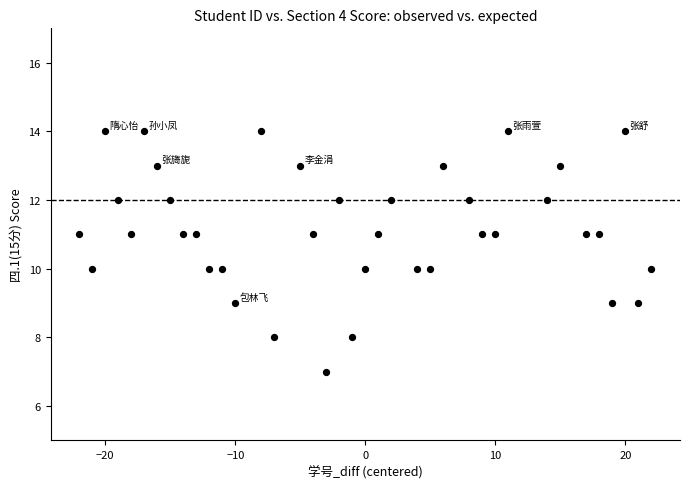

What is the range of X values (max minus min)?

44